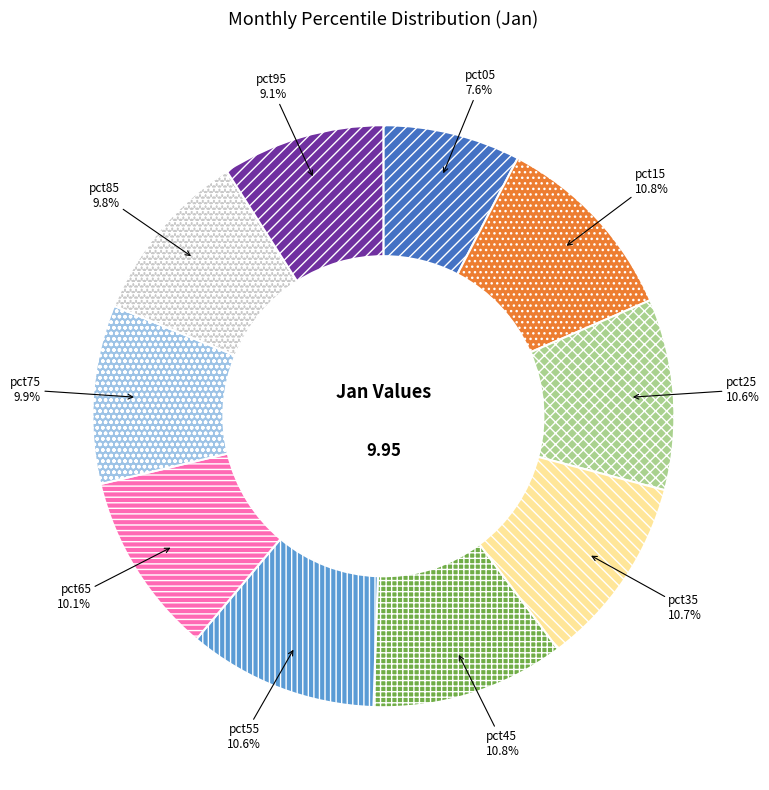

What percentage is the pct85 slice, to the nearest percent?

10%